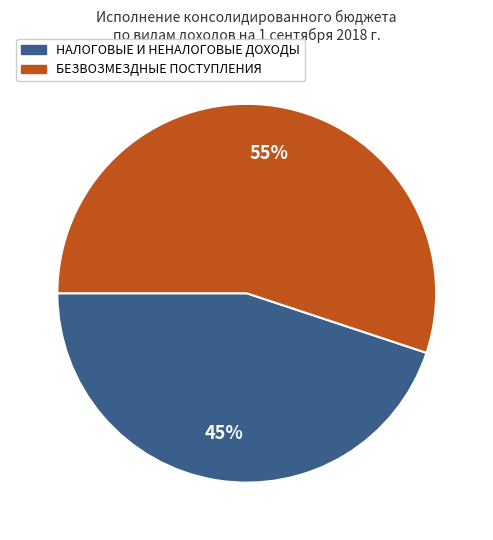

Which category accounts for the majority?

БЕЗВОЗМЕЗДНЫЕ ПОСТУПЛЕНИЯ